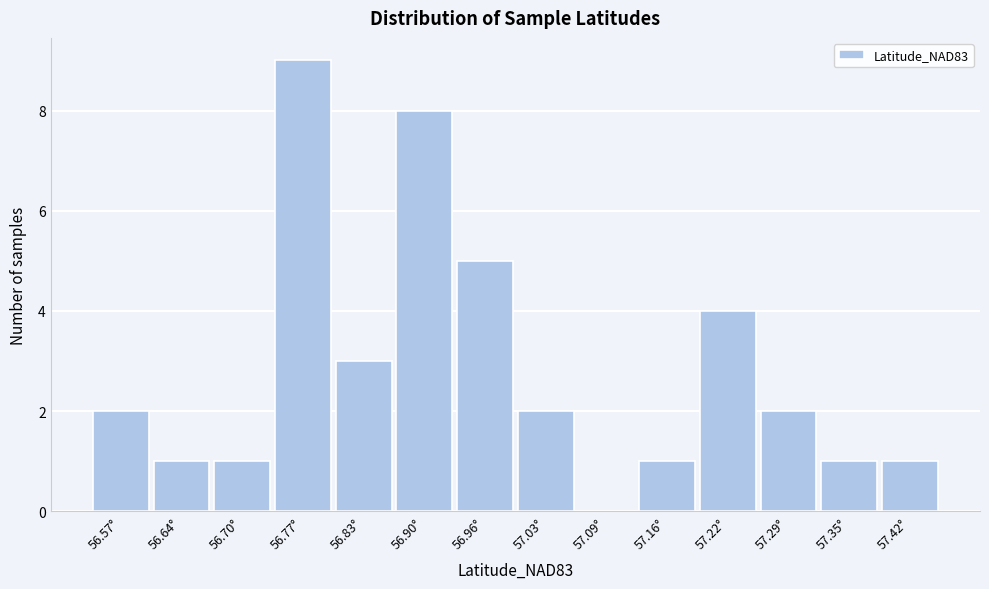

Reading right to left, extract all data points from this chart.

57.42°=1	57.35°=1	57.29°=2	57.22°=4	57.16°=1	57.09°=0	57.03°=2	56.96°=5	56.90°=8	56.83°=3	56.77°=9	56.70°=1	56.64°=1	56.57°=2